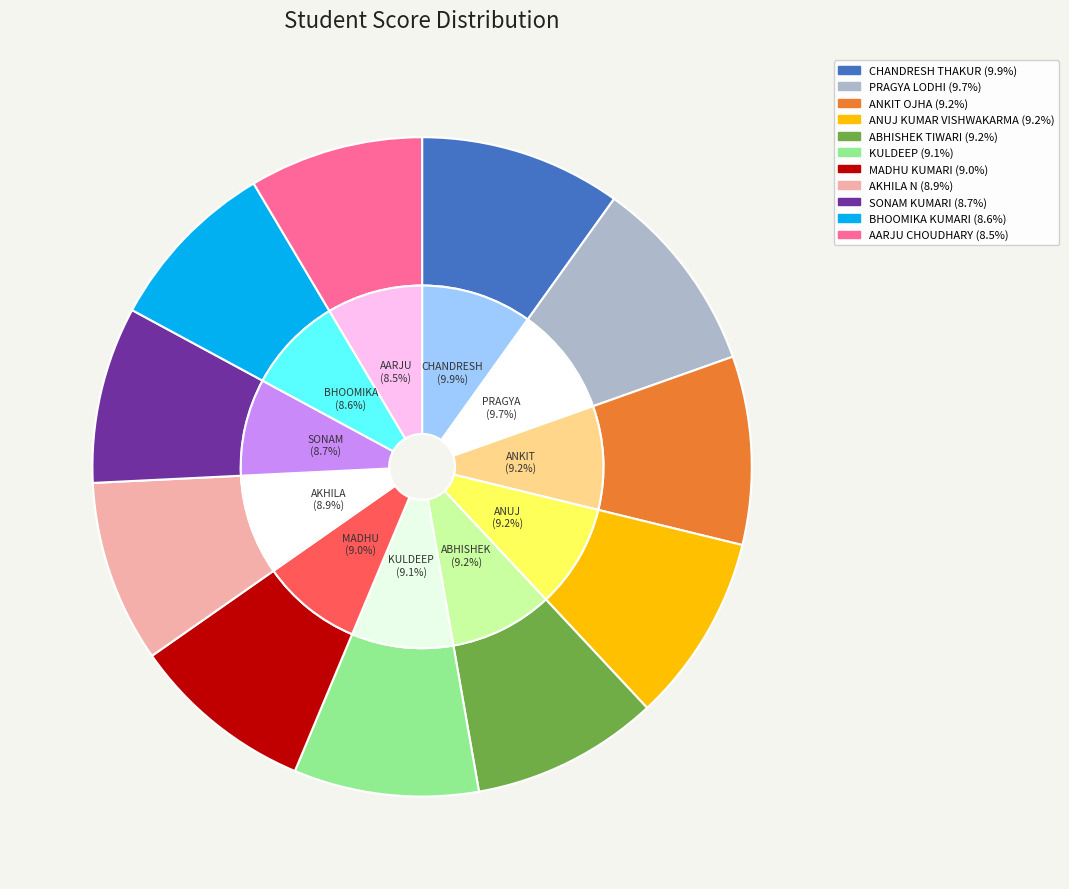

Count the number of slices in the pie.

11